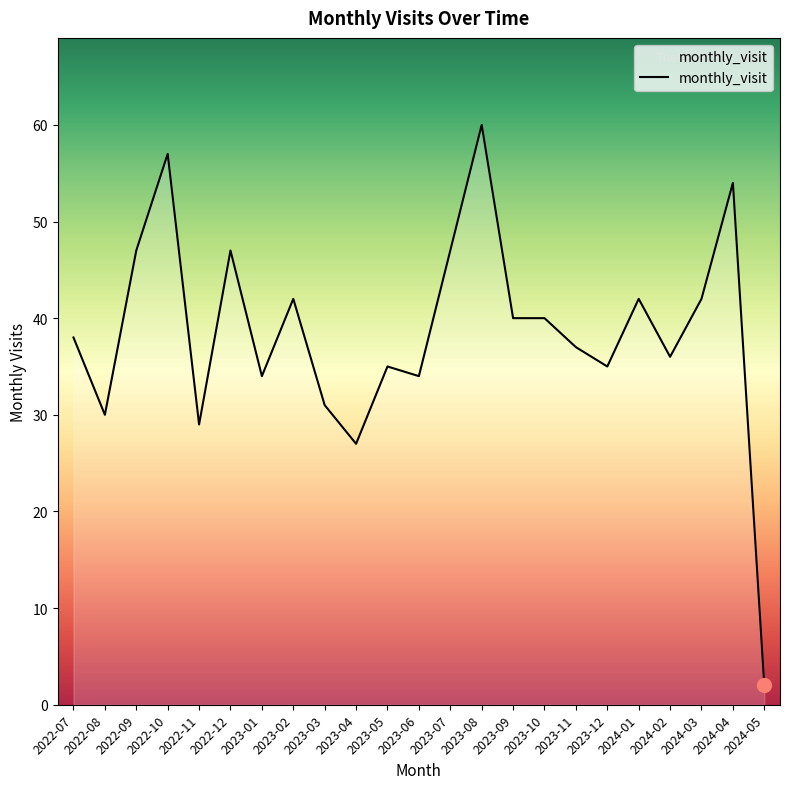

How many lines are shown in the chart?

1